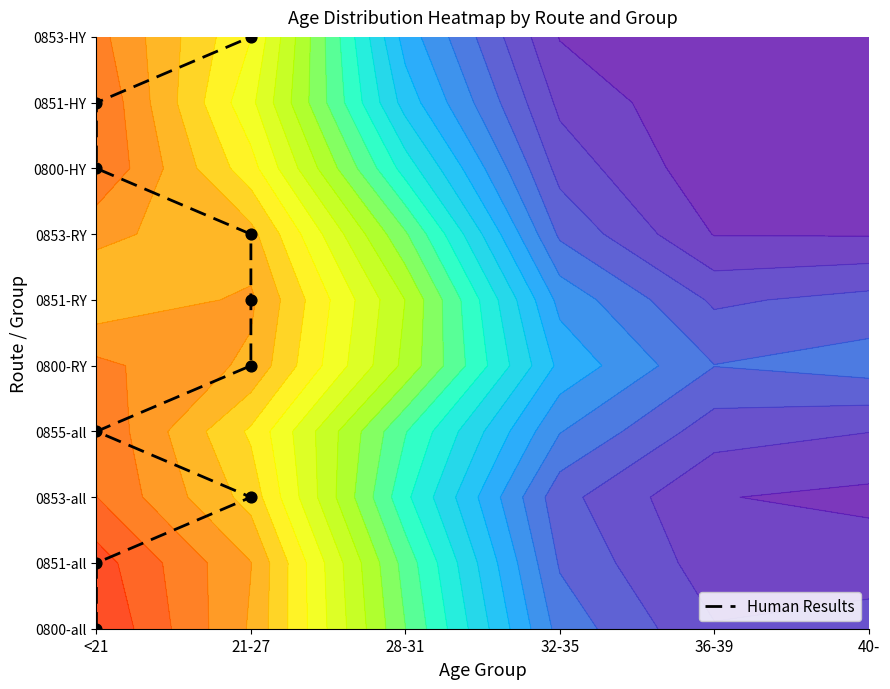

What is the change in value from <21 to 21-27?

+2